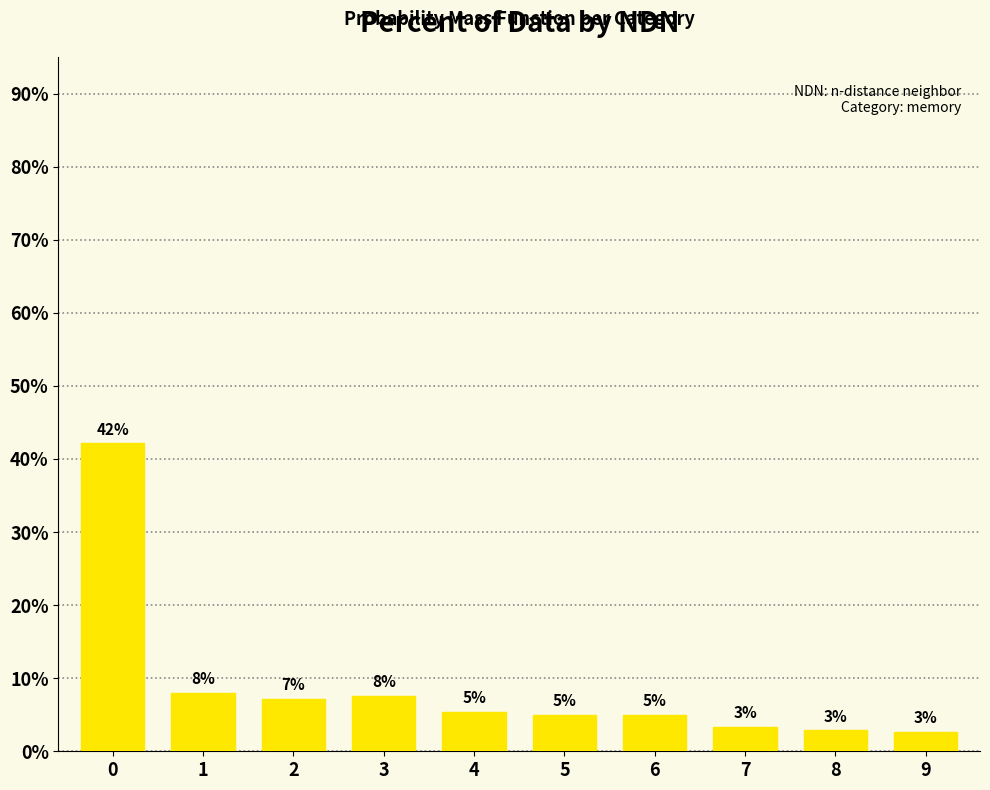

What is the value of the 4th bar from the left?

7.6